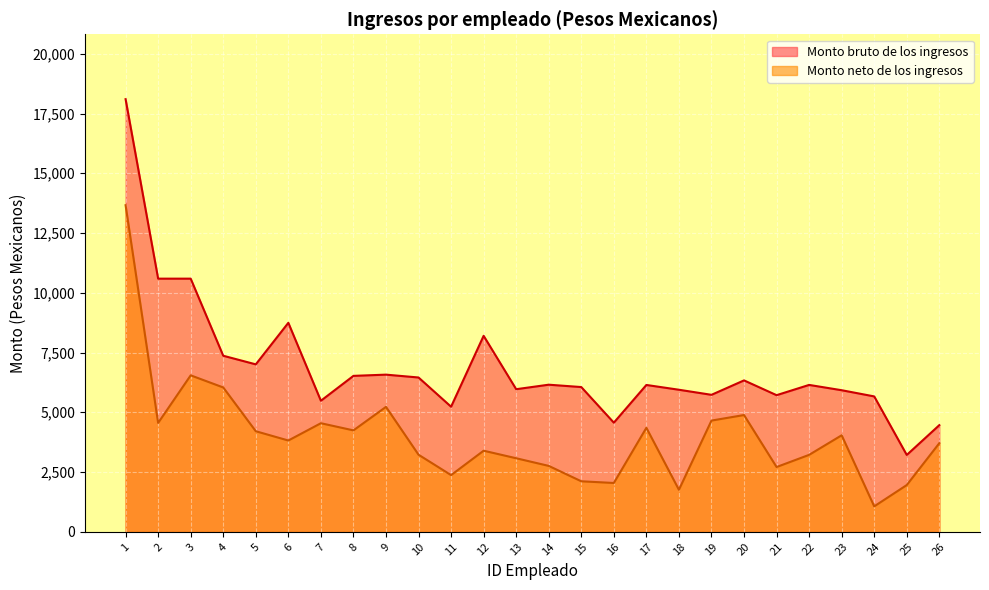

True or false: Monto neto de los ingresos and Monto bruto de los ingresos intersect in this chart.

False